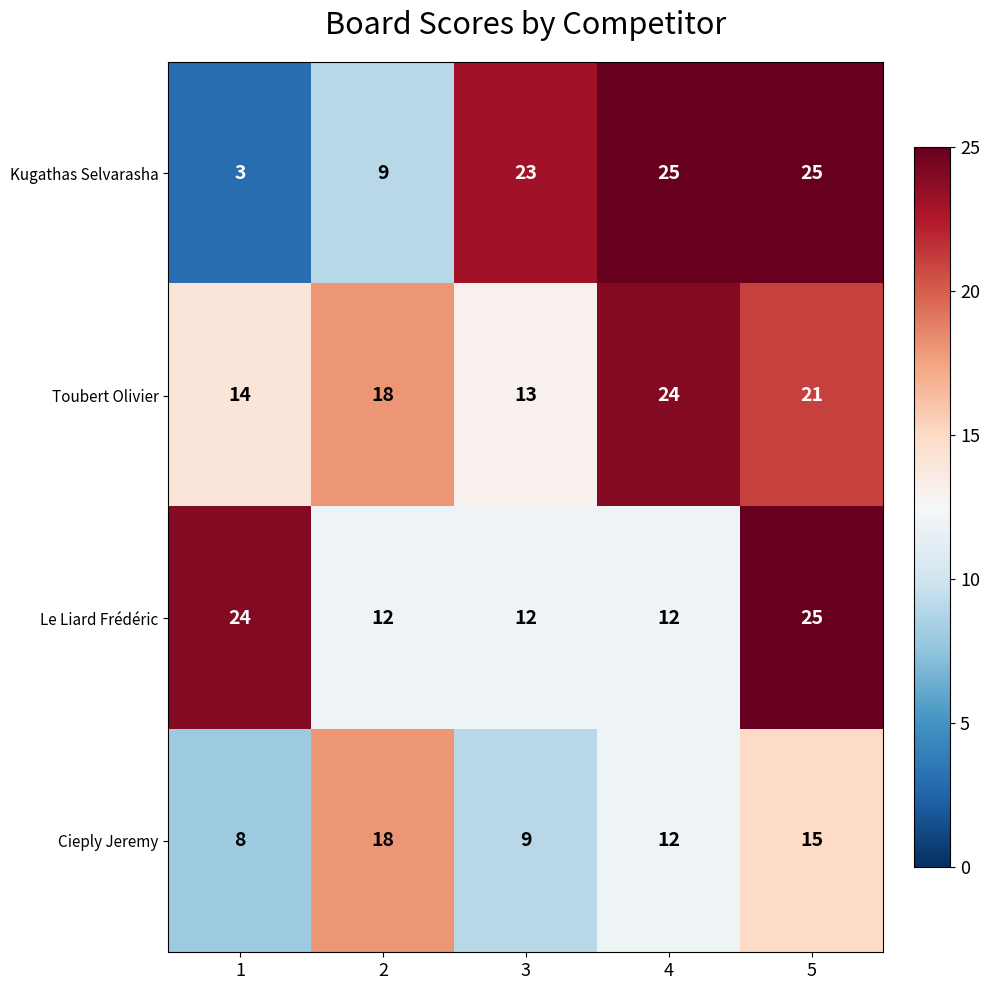

What is the difference between the Kugathas Selvarasha values at 1 and 2?

6